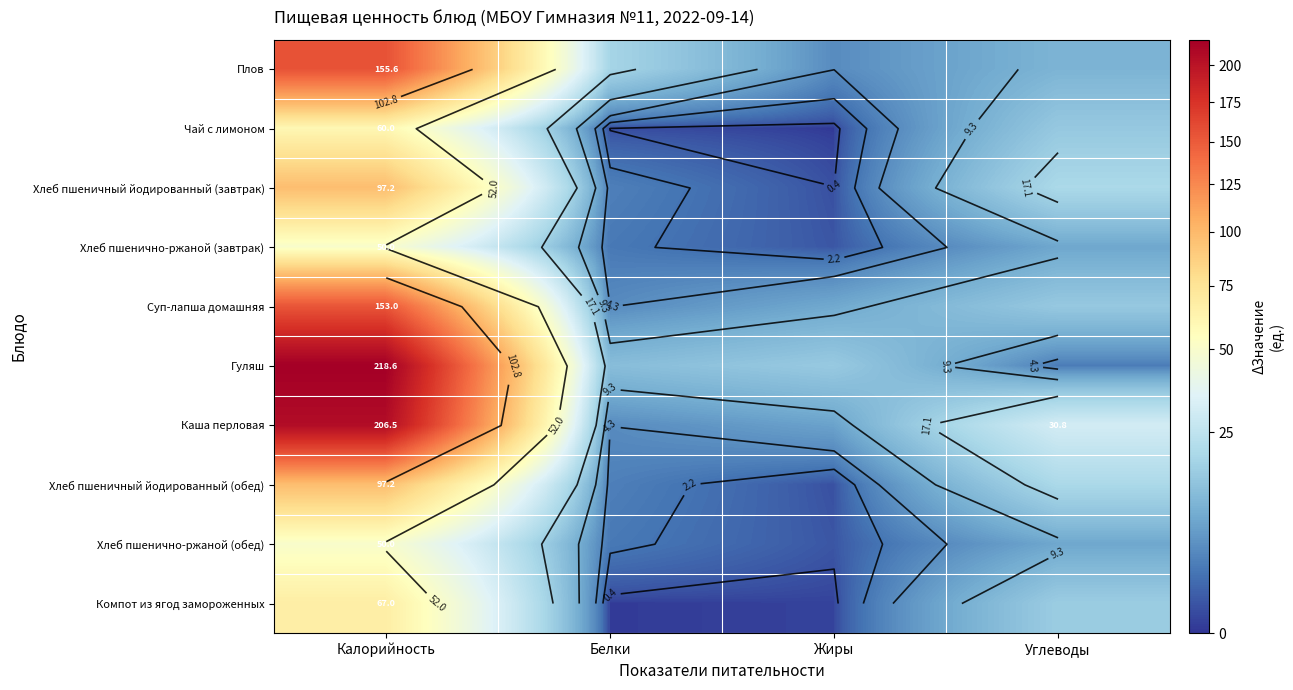

Where does the Компот из ягод замороженных series first go above 16?

Калорийность